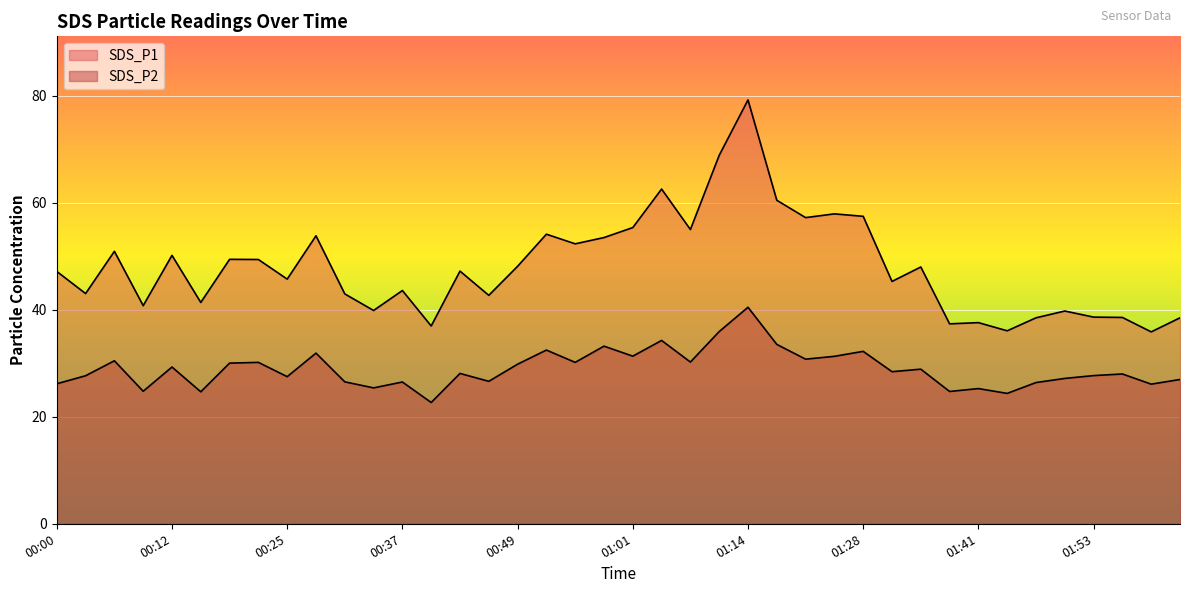

At 00:19, list the series in order from smallest to largest.

SDS_P2, SDS_P1